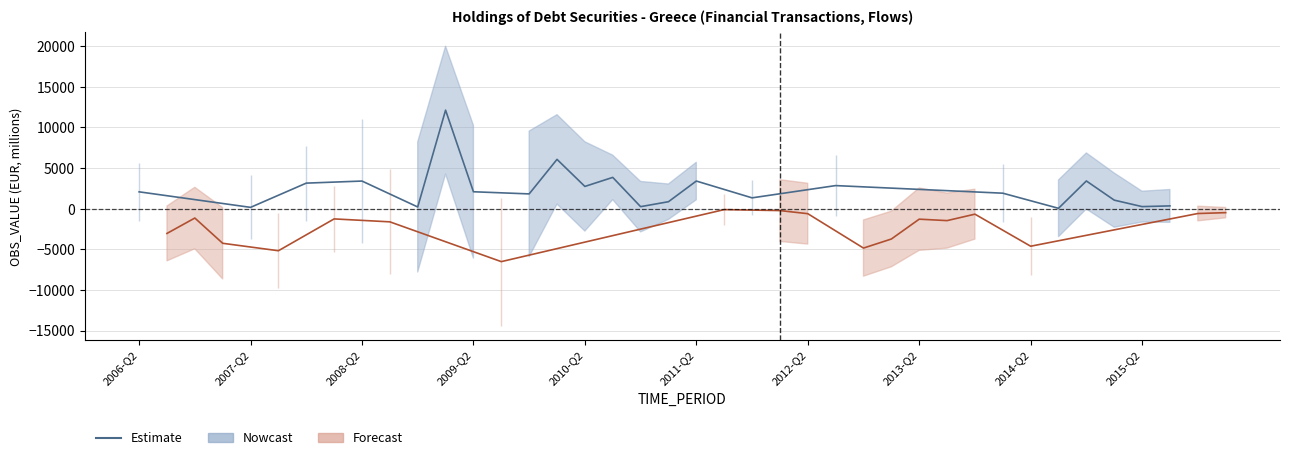

Is this an area chart (filled region under the line)?

No